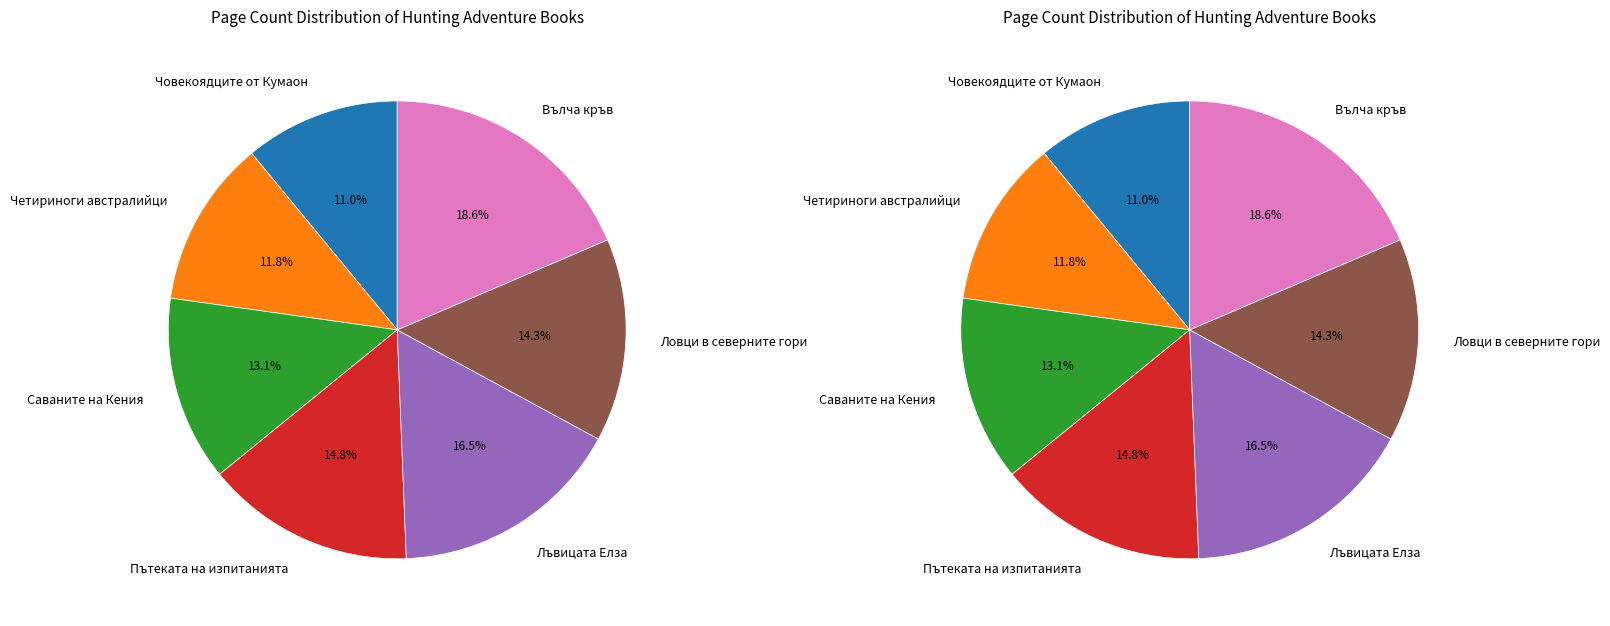

Does Пътеката на изпитанията represent more than half of the total?

No